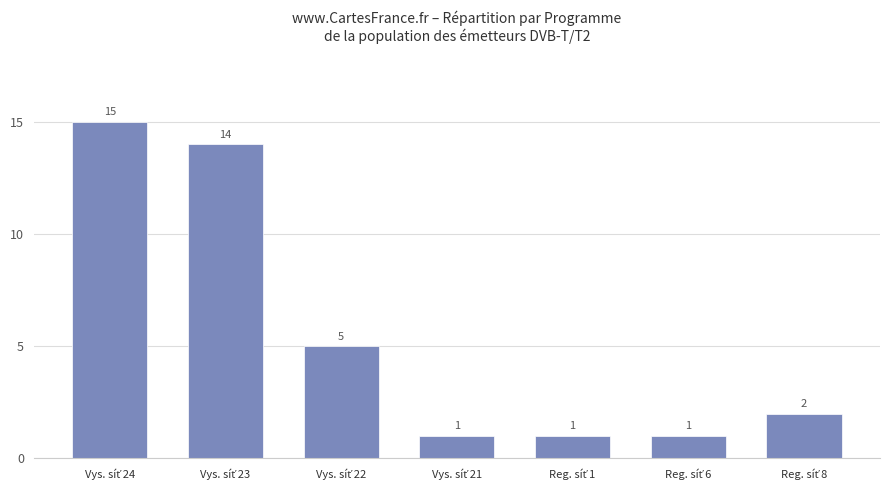

What is the sum of all values?

39